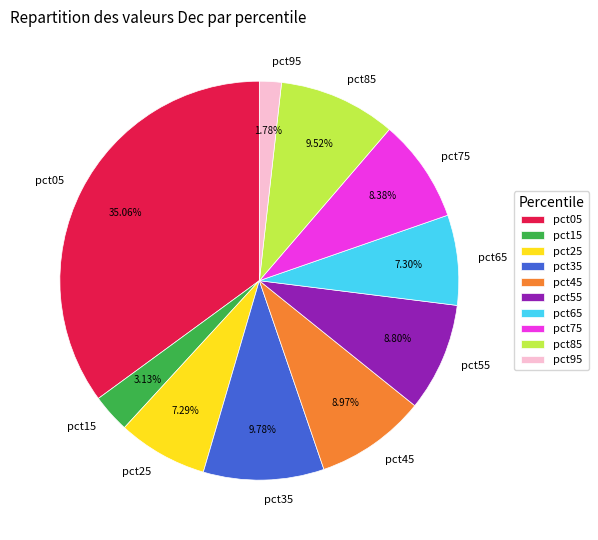

What portion of the pie excludes pct45?

91.0%